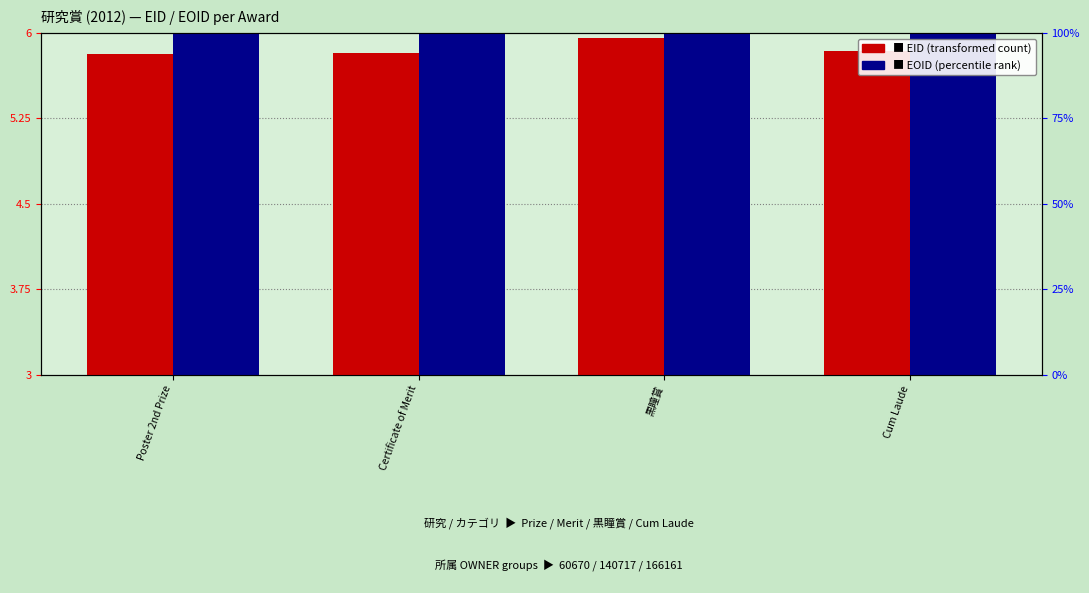

How many EID (transformed count) values are between 5 and 6?

4